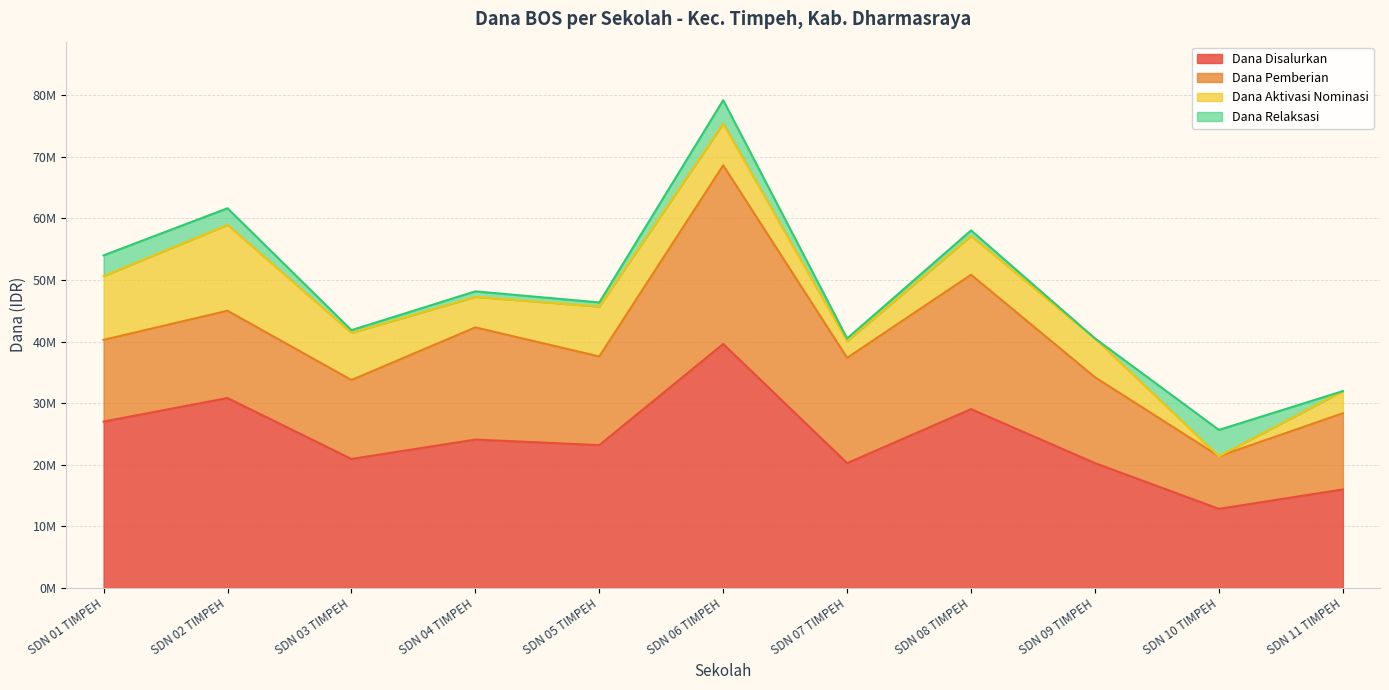

In Dana Pemberian, how many points are higher than both neighbors (excluding endpoints)?

4